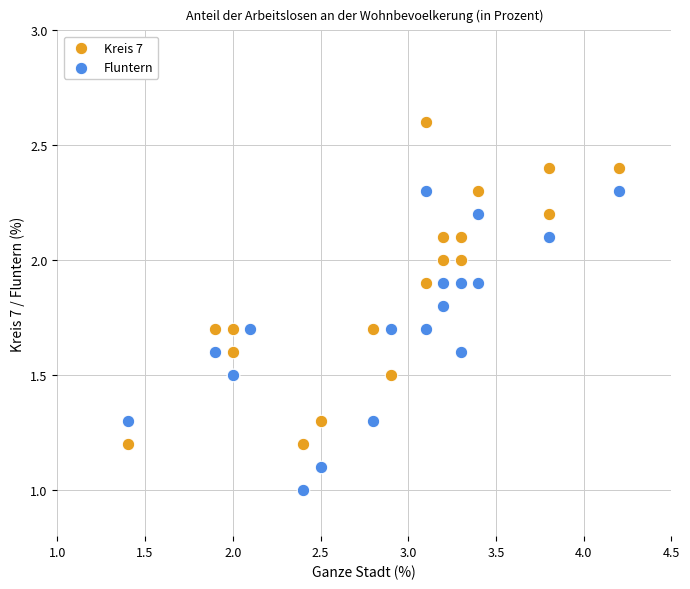

Which series contains the highest Y value?

Kreis 7